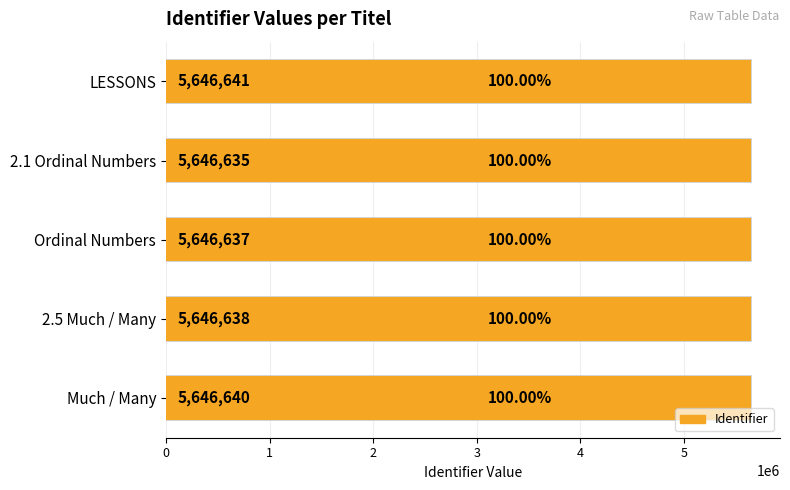

What is the value of the 4th bar from the left?

5646638